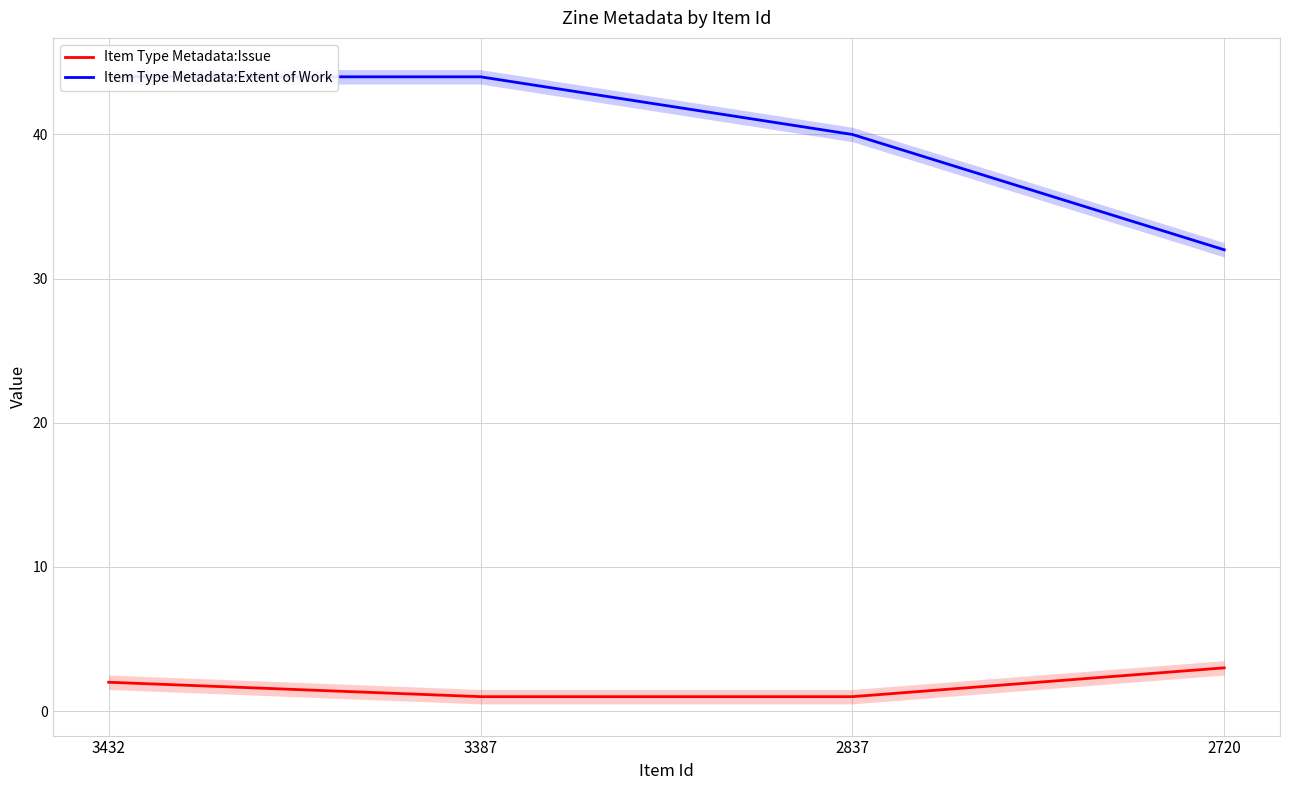

At how many categories does at least one series exceed 5?

4